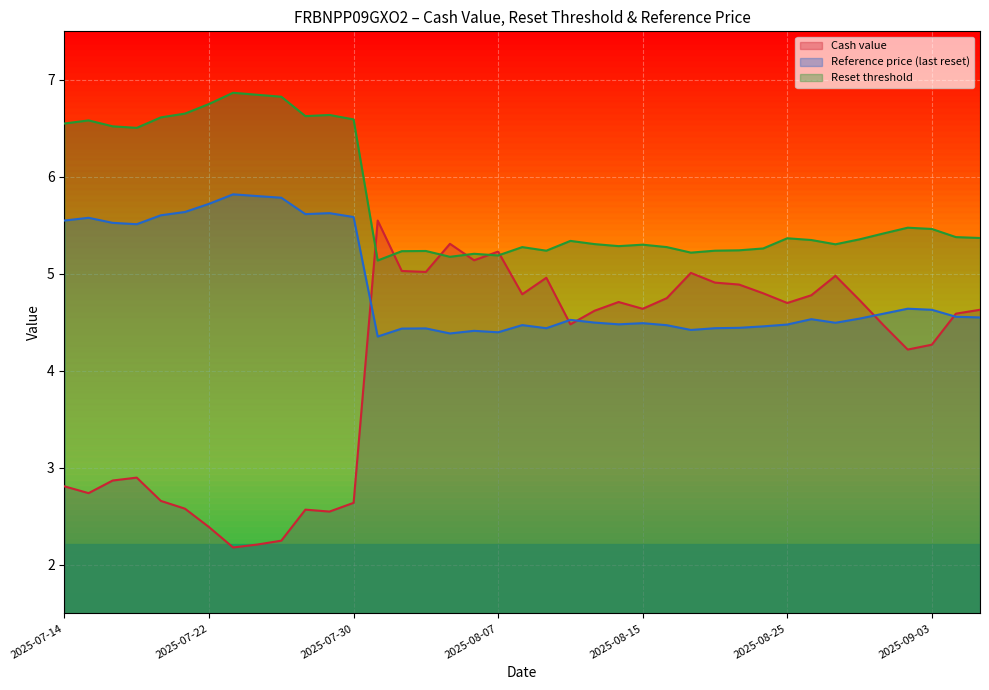

What is the sum of the Reference price (last reset) values at 2025-08-08 and 2025-07-31?

8.8